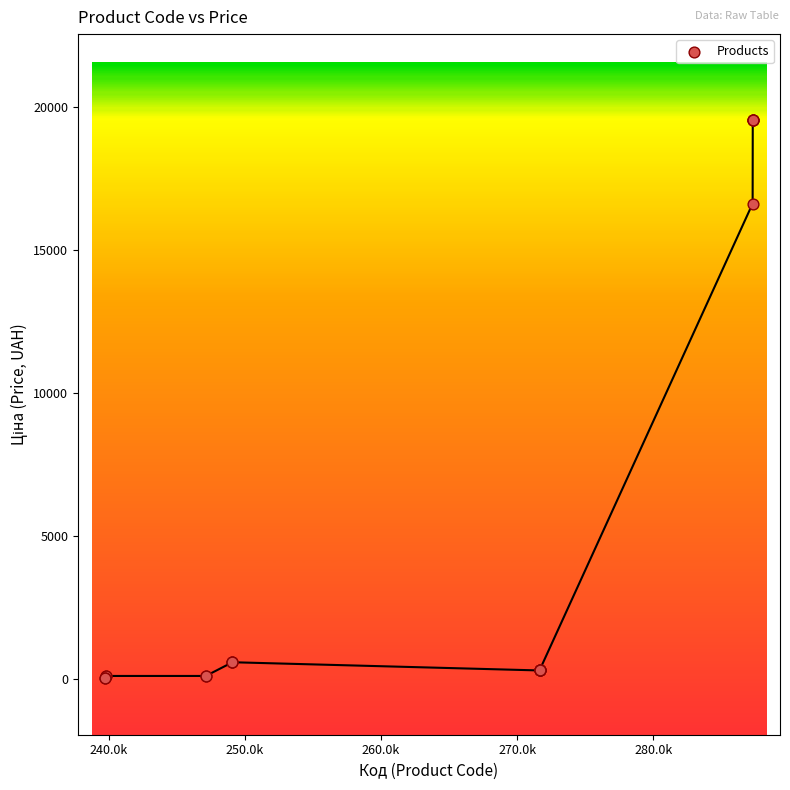

What Y value in the scatter plot is closest to 9810?

16636.8